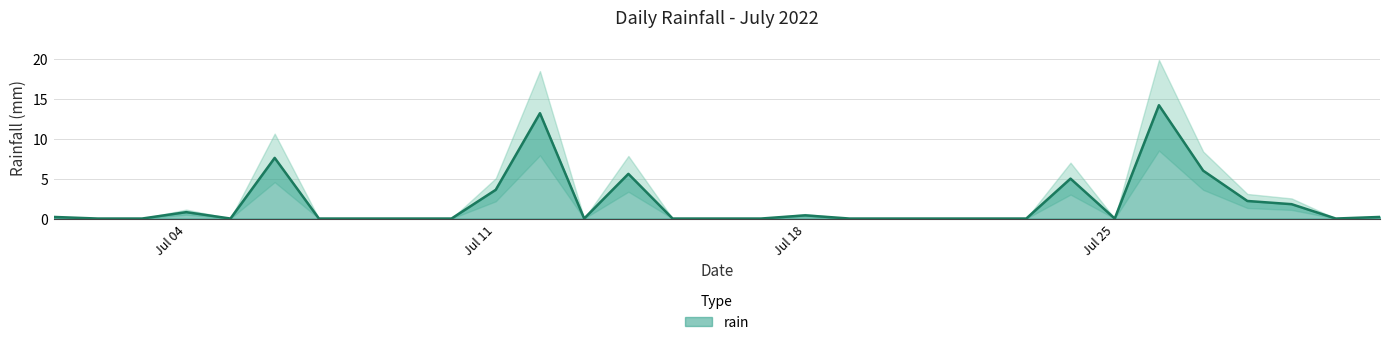

Is it true that the value at 2022-07-30 is 6.9?

False